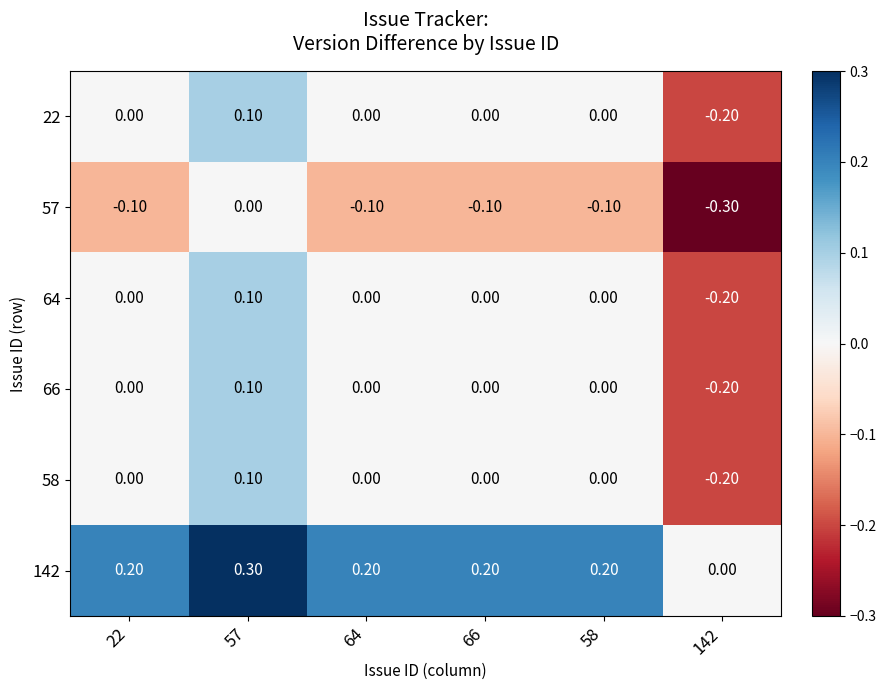

What is the spread (max minus min) of values at 58?

0.3